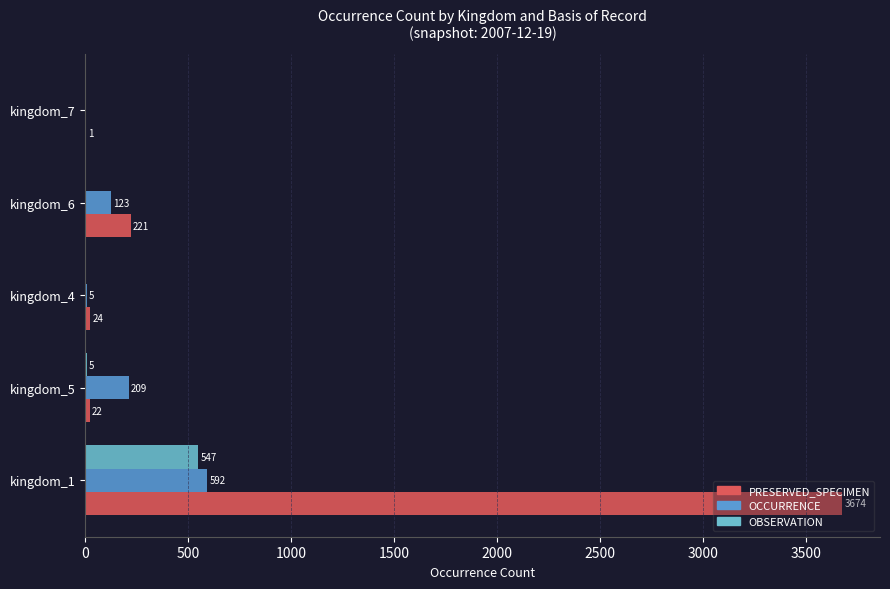

What value does the OBSERVATION series have at kingdom_1, to the nearest 100?

500